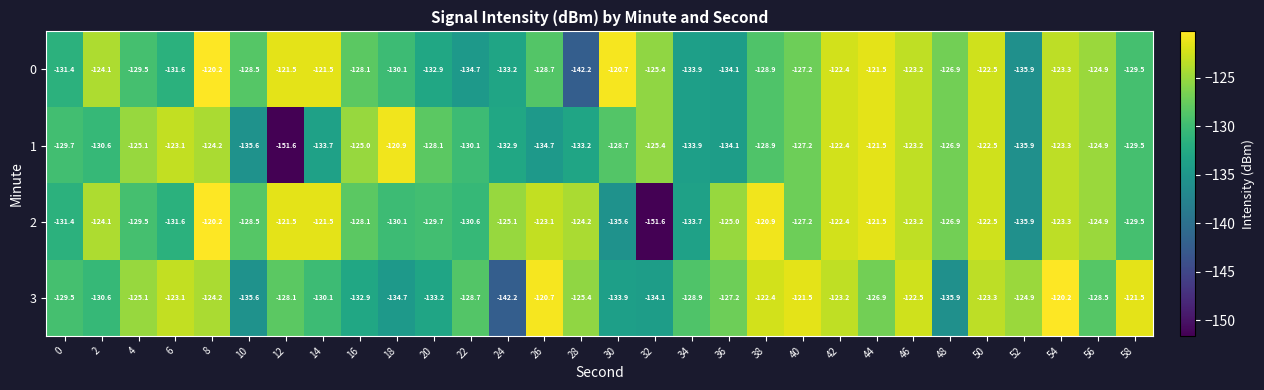

What is the total value across all series at 16?

-514.1